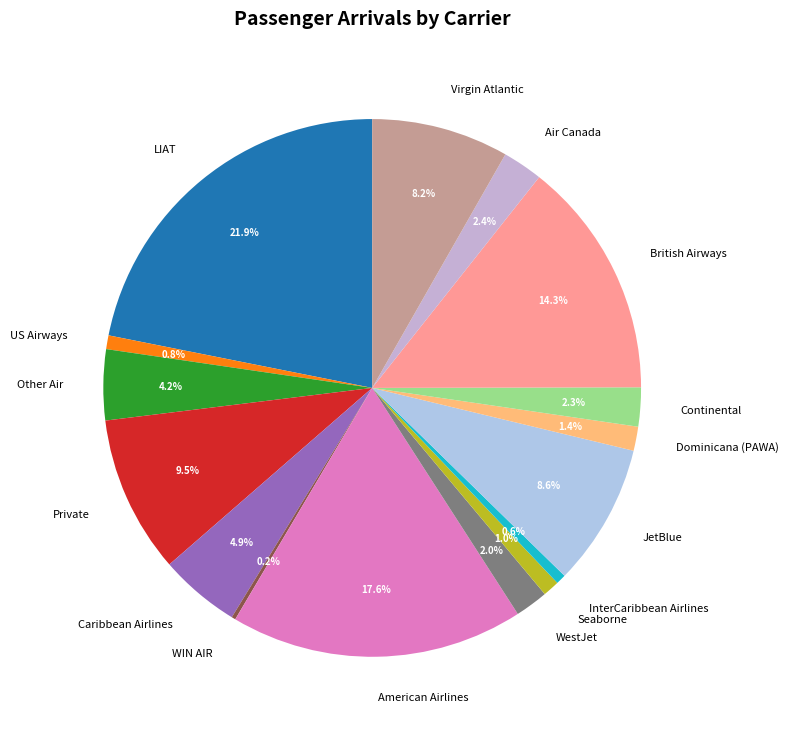

Does Virgin Atlantic represent more than half of the total?

No